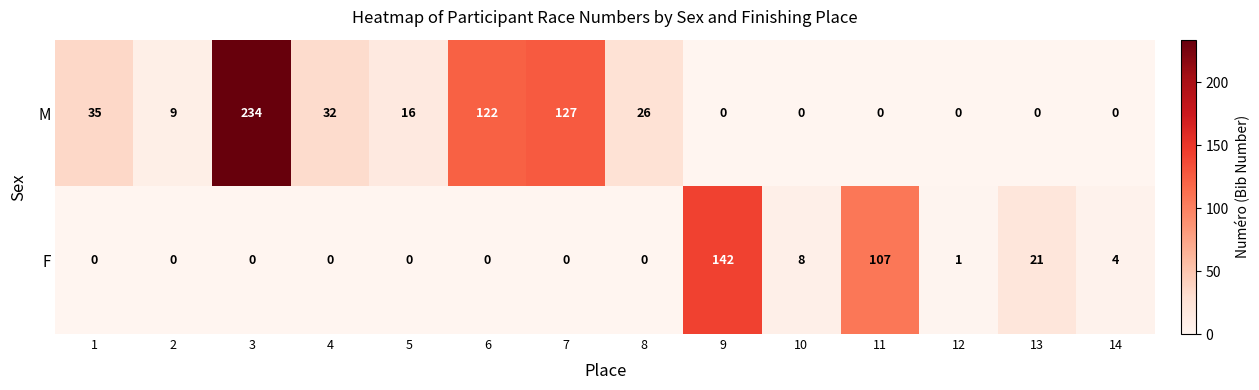

Reading left to right, transcribe all the data shown in this chart.

M: 1=35	2=9	3=234	4=32	5=16	6=122	7=127	8=26	9=0	10=0	11=0	12=0	13=0	14=0
F: 1=0	2=0	3=0	4=0	5=0	6=0	7=0	8=0	9=142	10=8	11=107	12=1	13=21	14=4